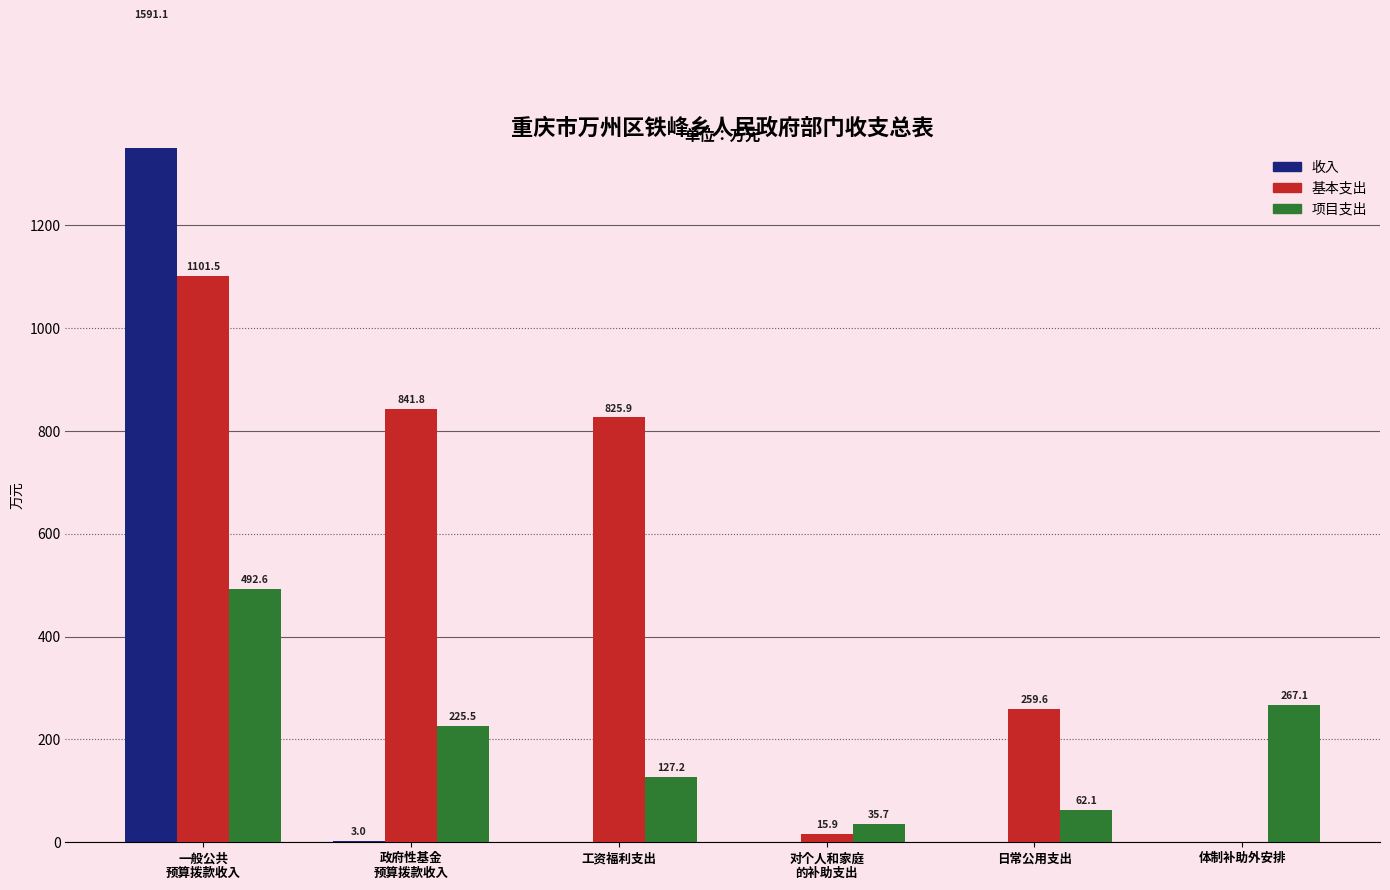

Reading right to left, what are all the values shown in this chart?

收入: 0.0	0.0	0.0	0.0	3.0	1591.1
基本支出: 0.0	259.6	15.9	825.9	841.8	1101.5
项目支出: 267.1	62.1	35.7	127.2	225.5	492.6